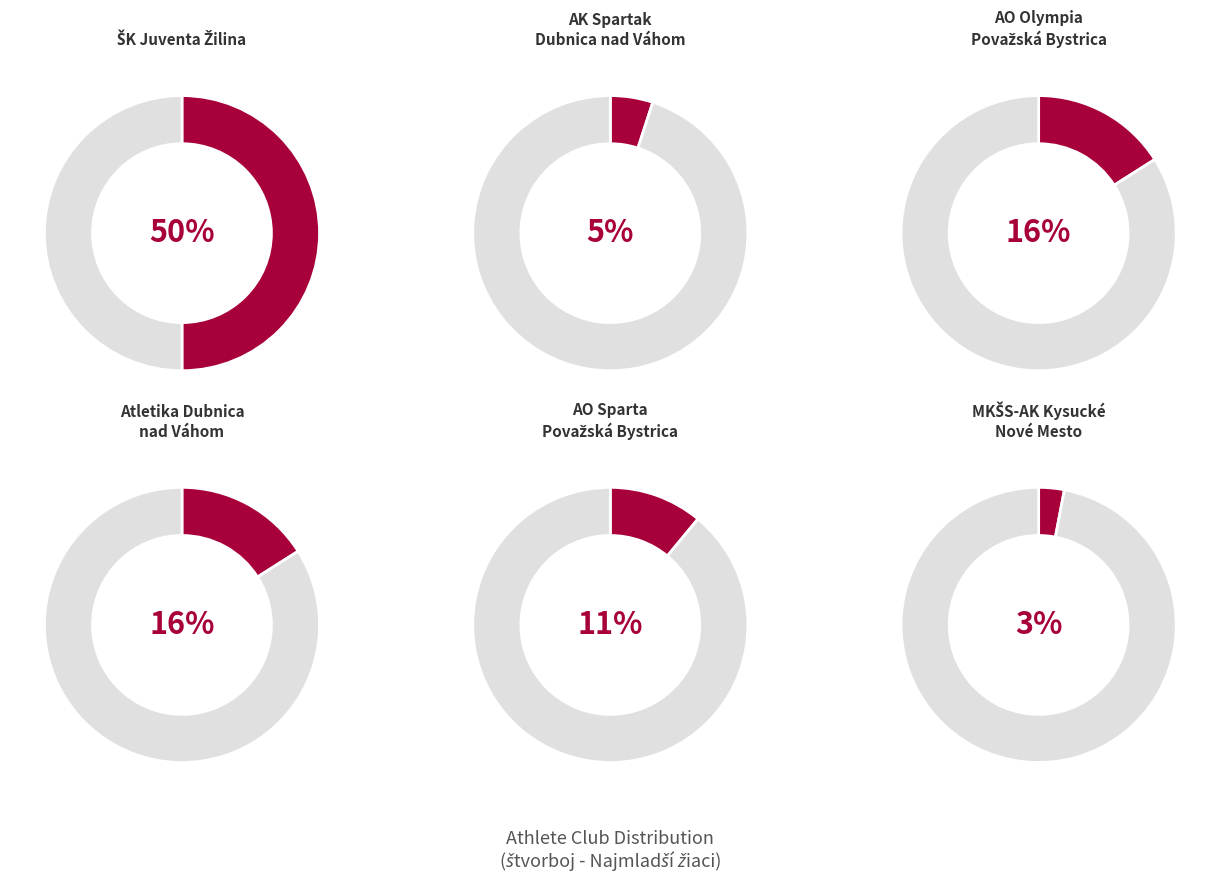

How much of the chart is everything except MKŠS-AK Kysucké Nové Mesto?

97.4%